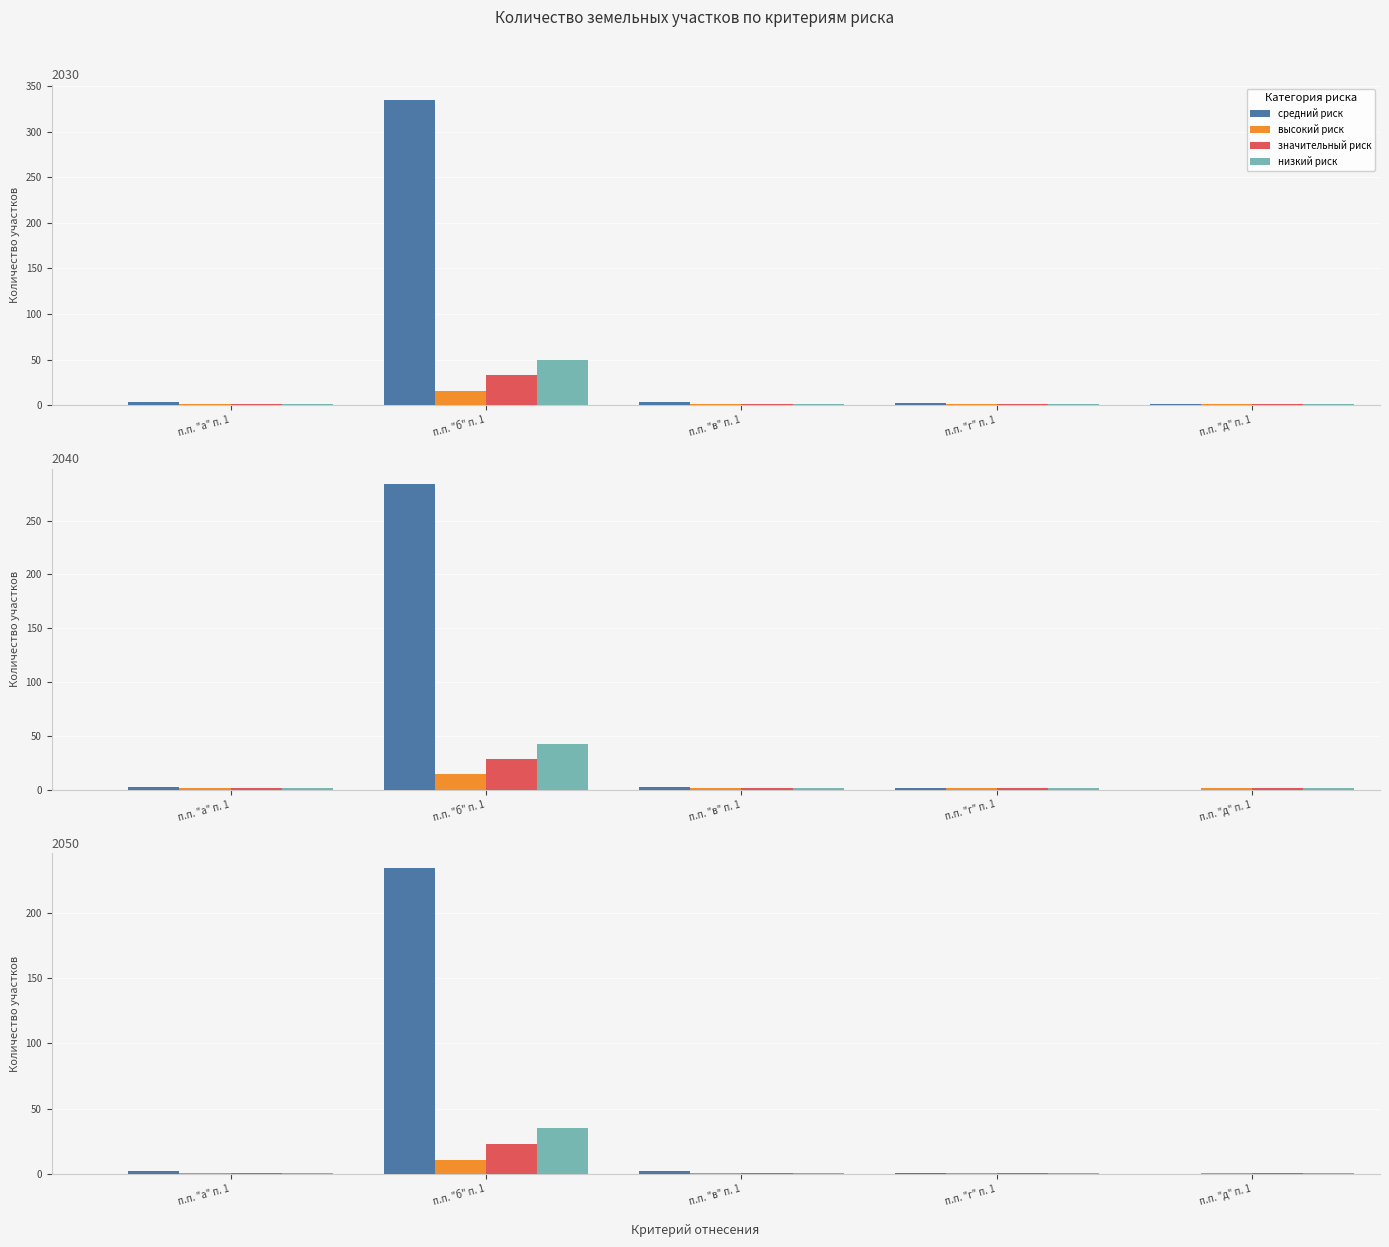

Where is низкий риск nearest to the value 25?

п.п. "а" п. 1